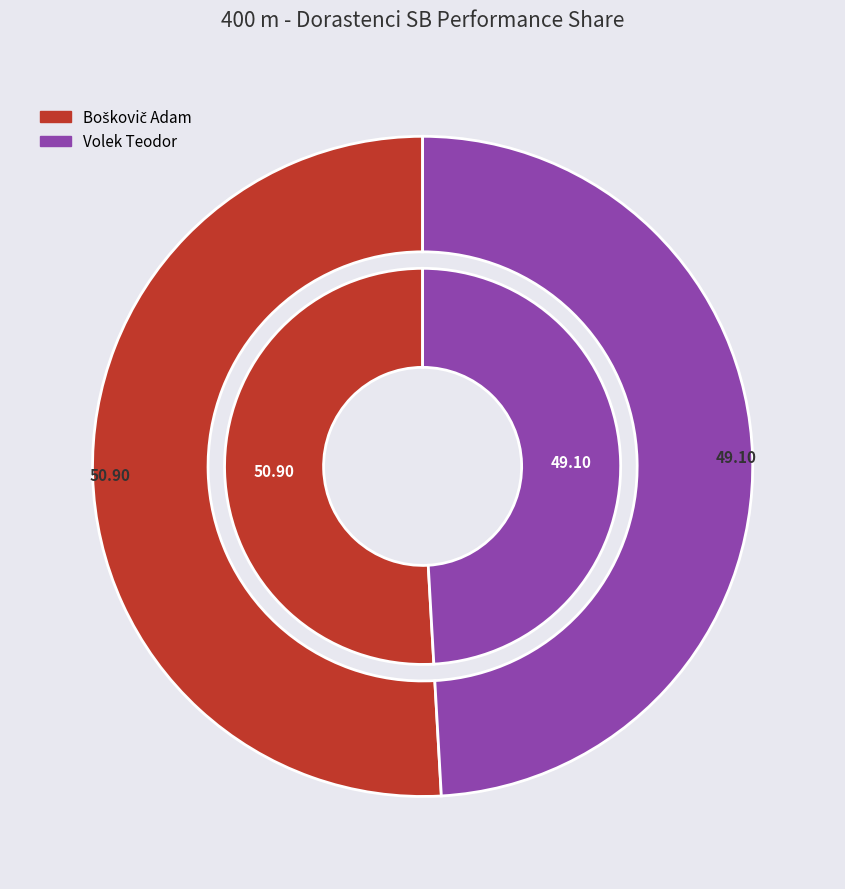

To the nearest percent, what percentage of the pie is Volek Teodor?

49%